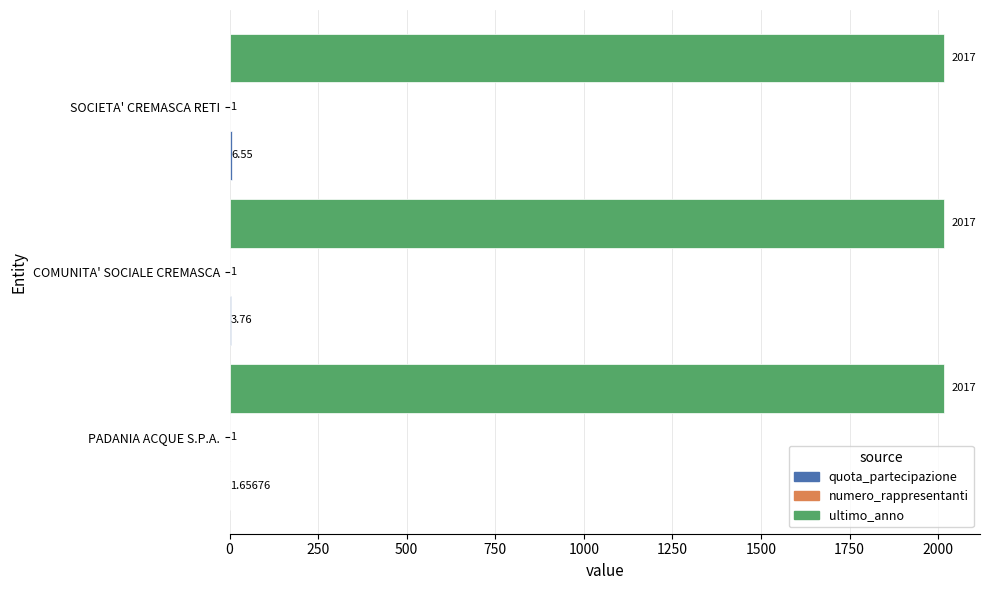

What is the sum of all ultimo_anno values?

6051.0